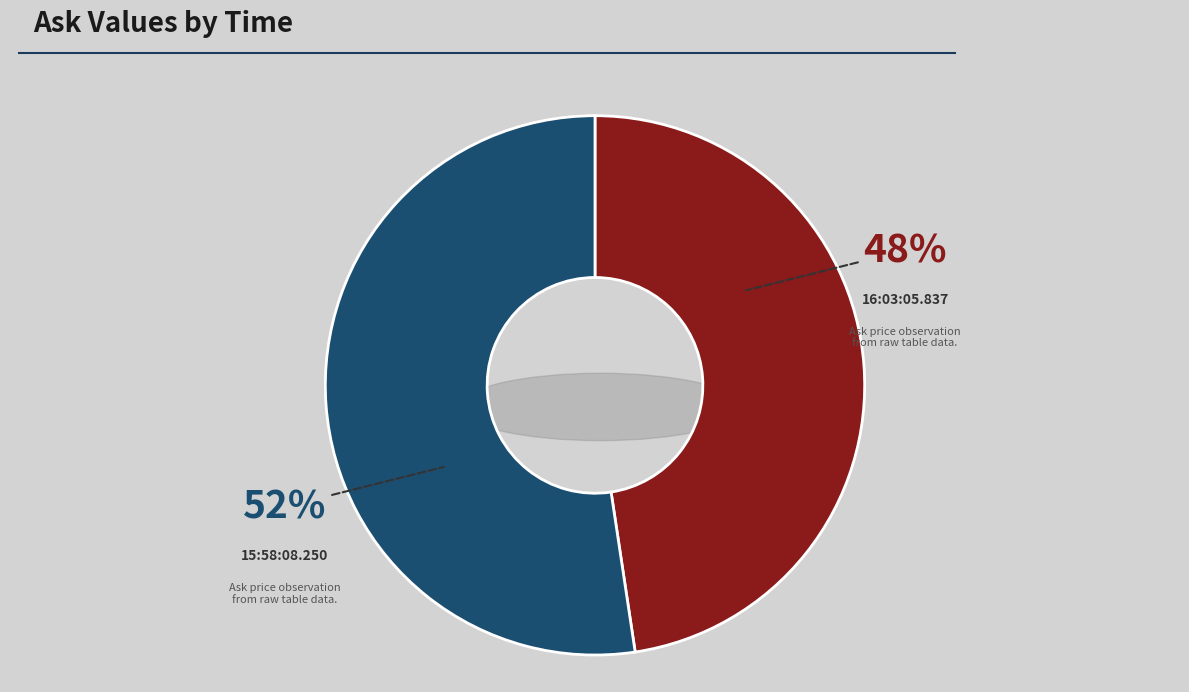

True or false: 16:03:05.837 accounts for 48% of the total.

True